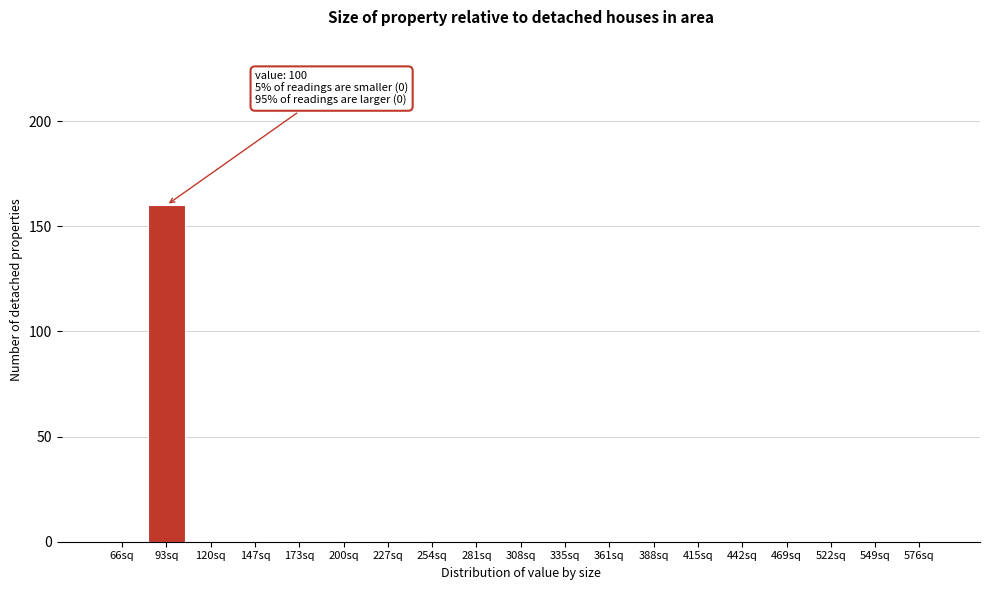

Reading left to right, what are all the values shown in this chart?

66sq=0	93sq=160	120sq=0	147sq=0	173sq=0	200sq=0	227sq=0	254sq=0	281sq=0	308sq=0	335sq=0	361sq=0	388sq=0	415sq=0	442sq=0	469sq=0	522sq=0	549sq=0	576sq=0